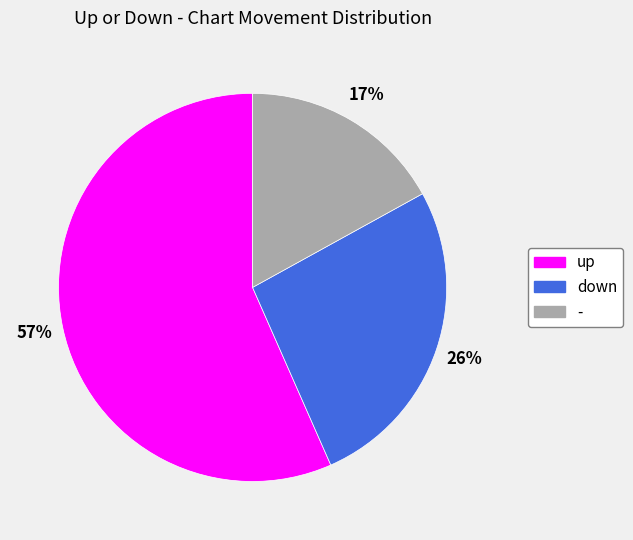

The - slice represents 17% of the pie. True or false?

True